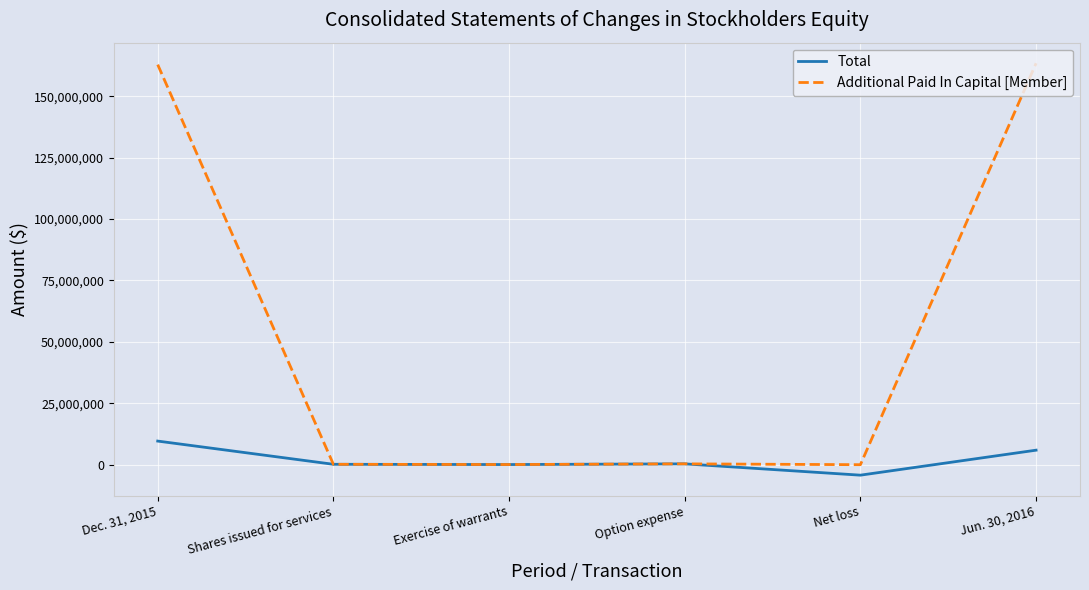

Which series has the largest total across all categories?

Additional Paid In Capital [Member]